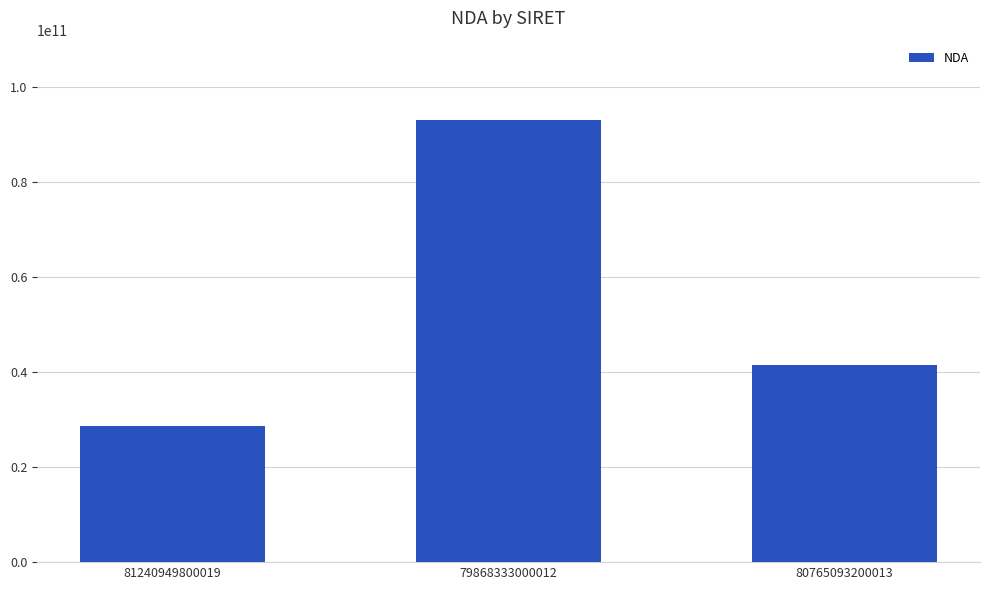

The value at 81240949800019 is 28610093161. True or false?

True